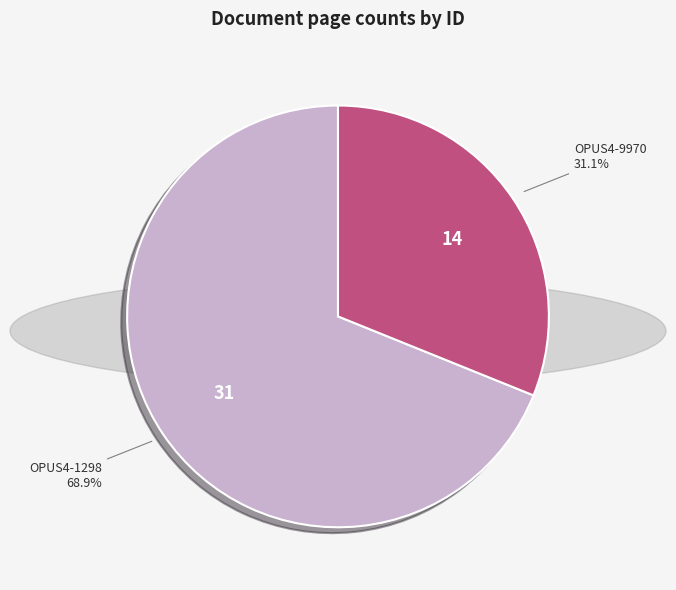

Does any single category account for the majority?

Yes